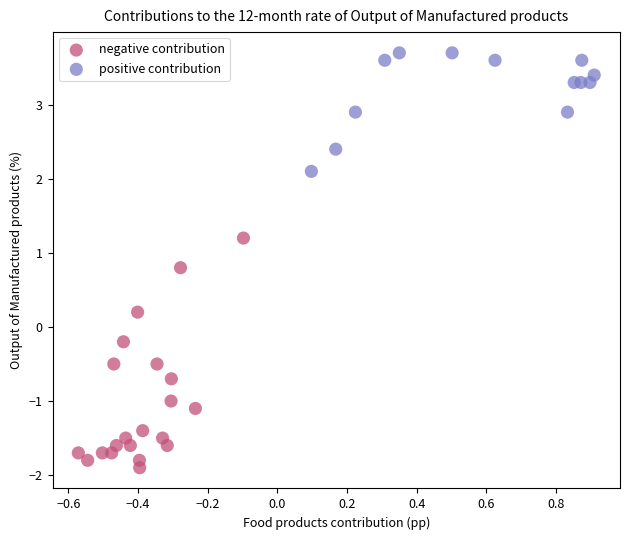

Which series has the largest Y range (max minus min)?

negative contribution